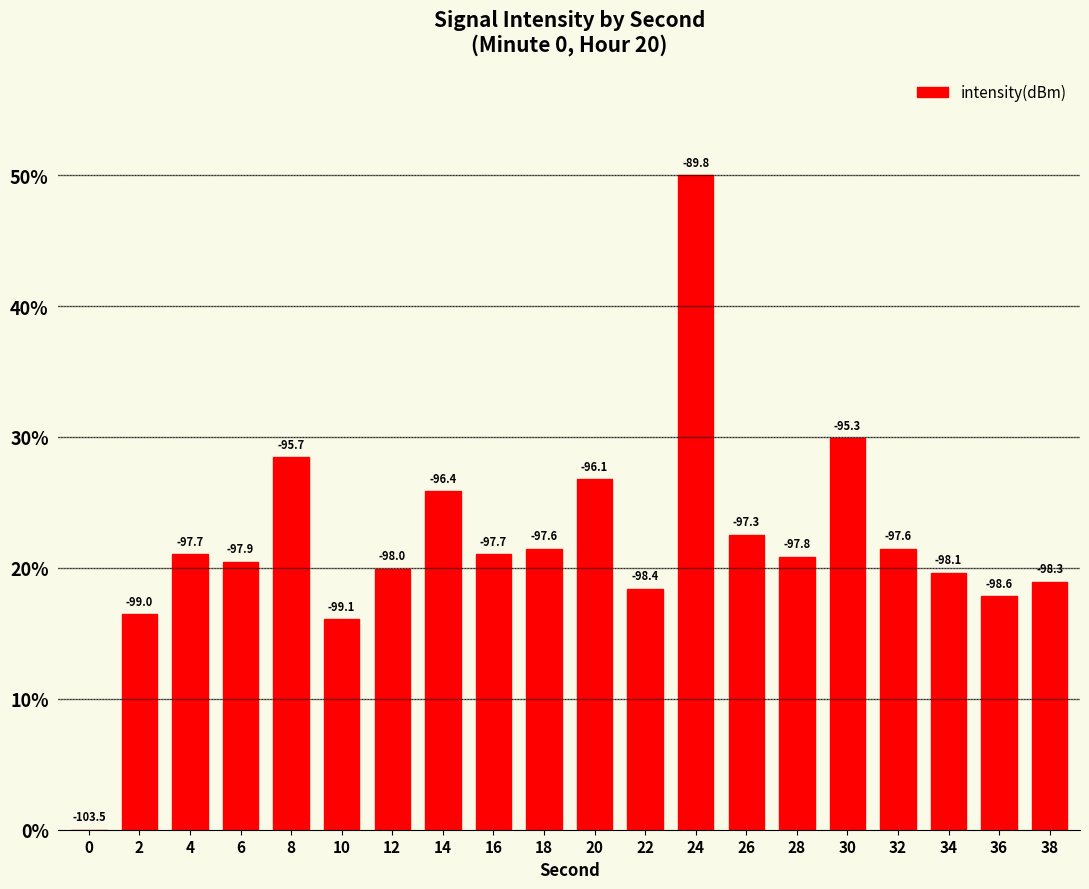

What is the average value?

21.9